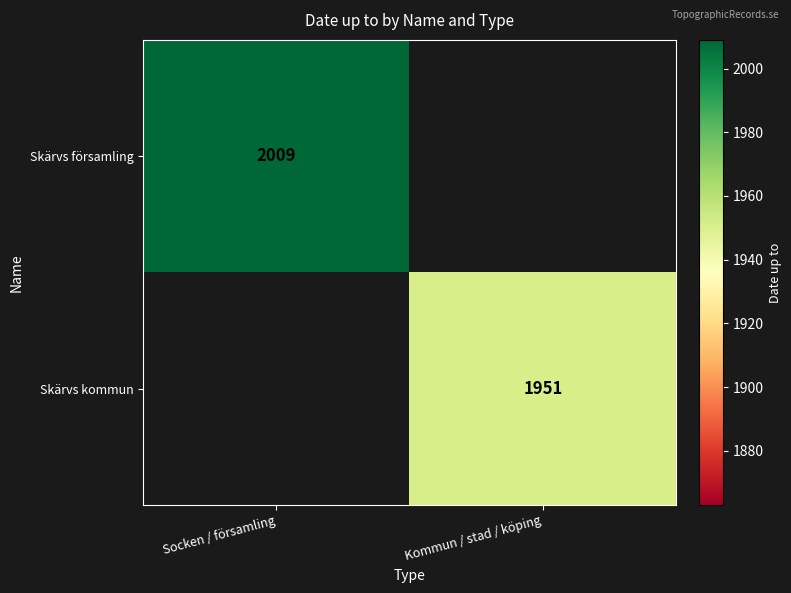

Is the value of Skärvs församling at Socken / församling greater than the value of Skärvs kommun at Kommun / stad / köping?

Yes